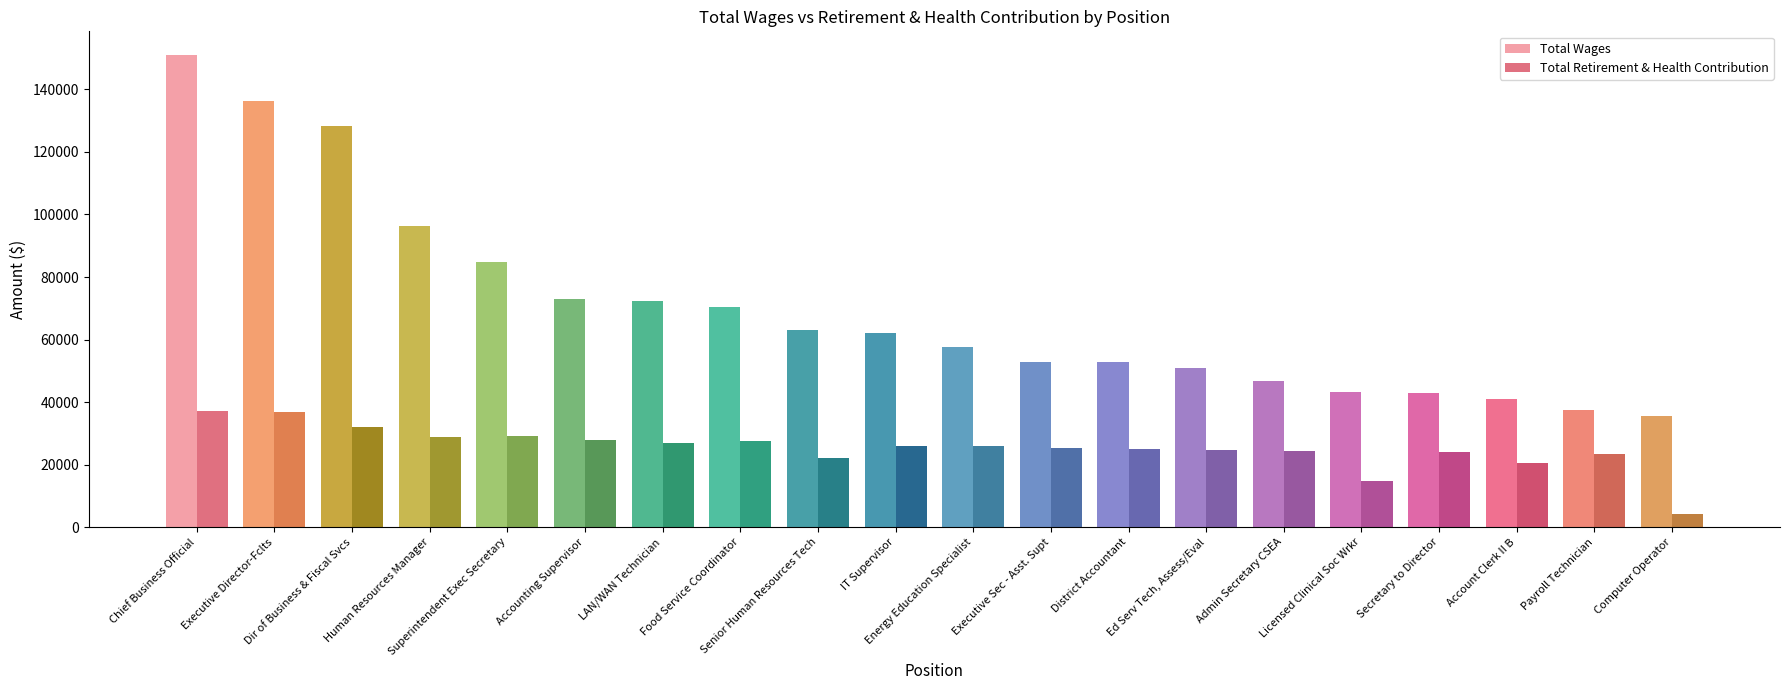

What is the smallest value displayed?

4172